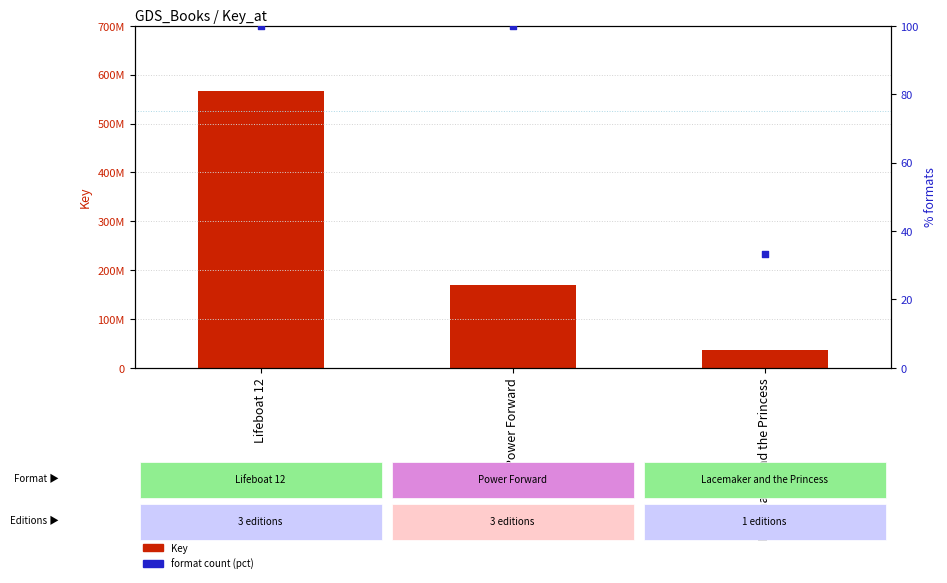

Is the value of Key at Power Forward greater than the value of format count (pct) at Lifeboat 12?

Yes